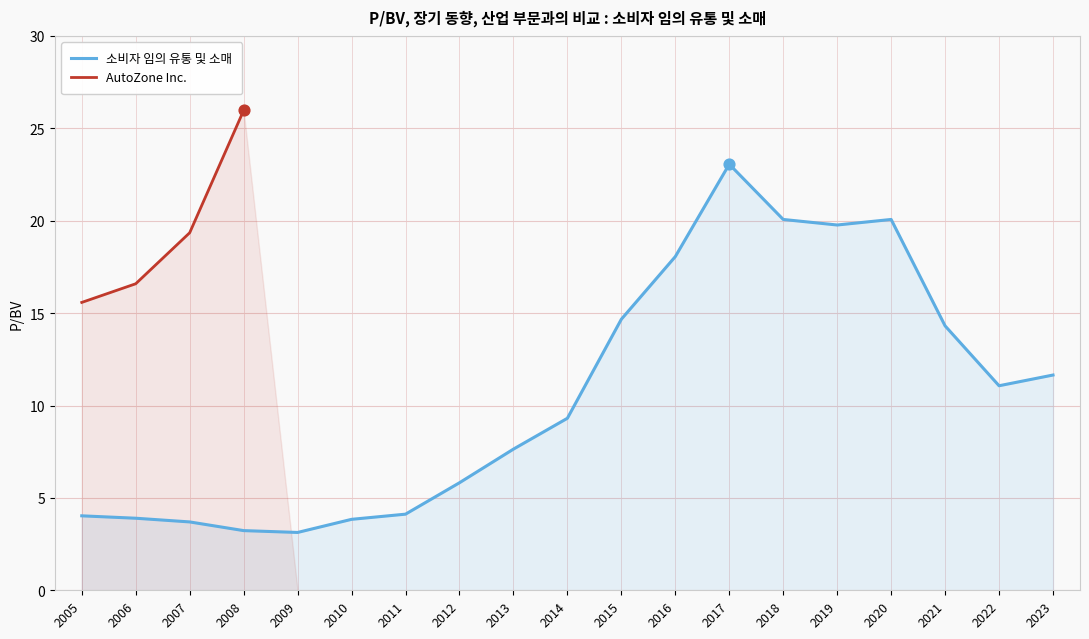

Is the value of 소비자 임의 유통 및 소매 at 2019 greater than the value of AutoZone Inc. at 2012?

No